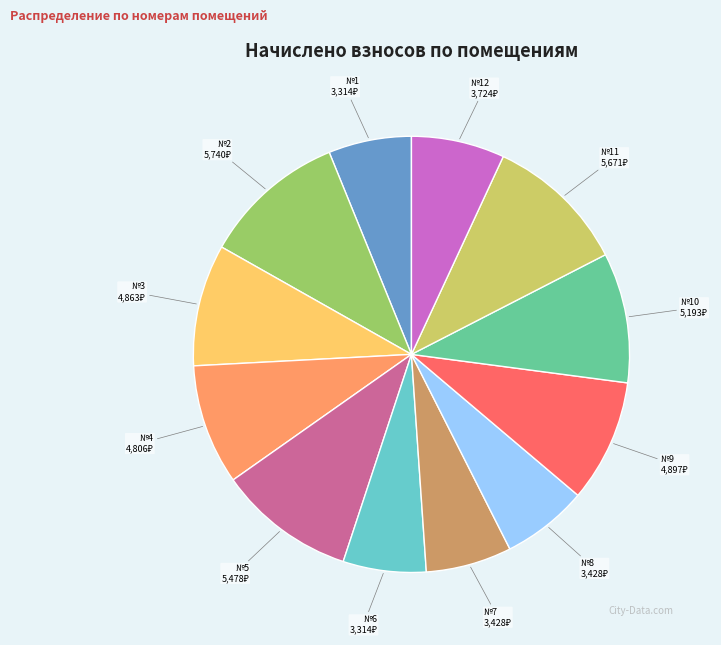

Is there any slice that represents more than half of the pie?

No